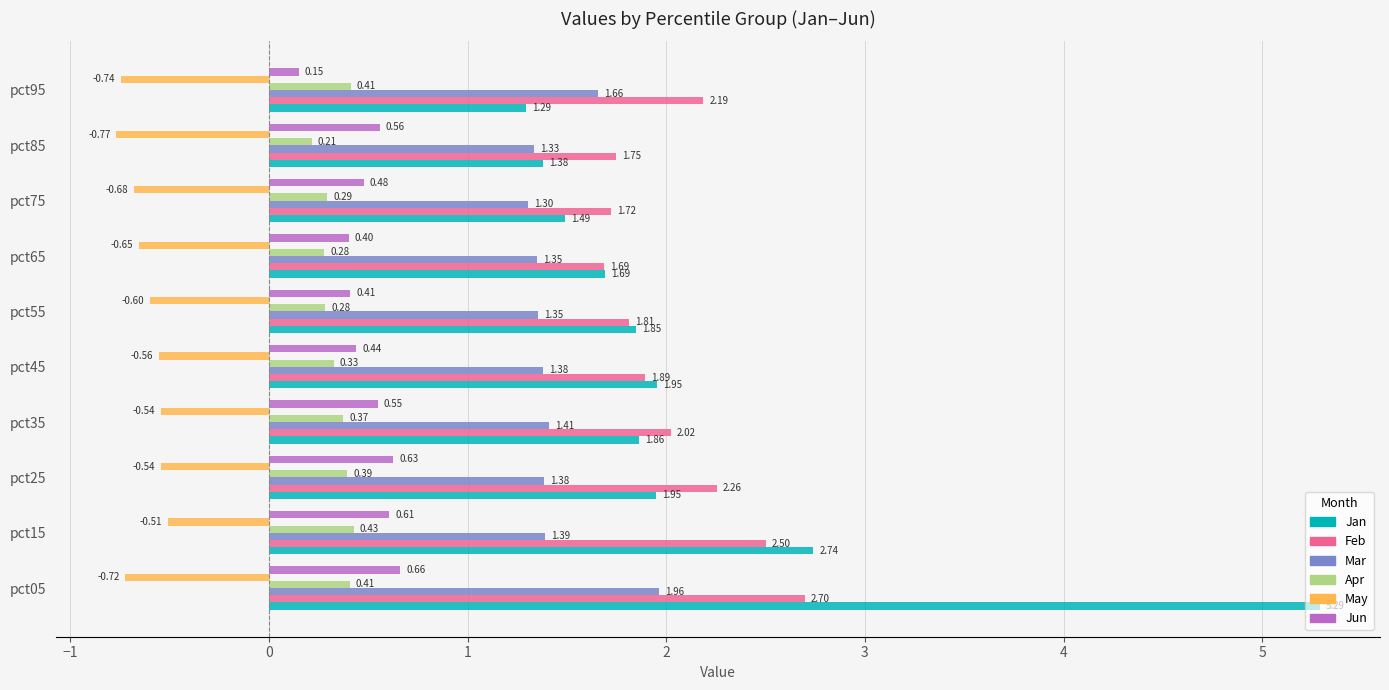

What is the sum of all Jun values?

4.9